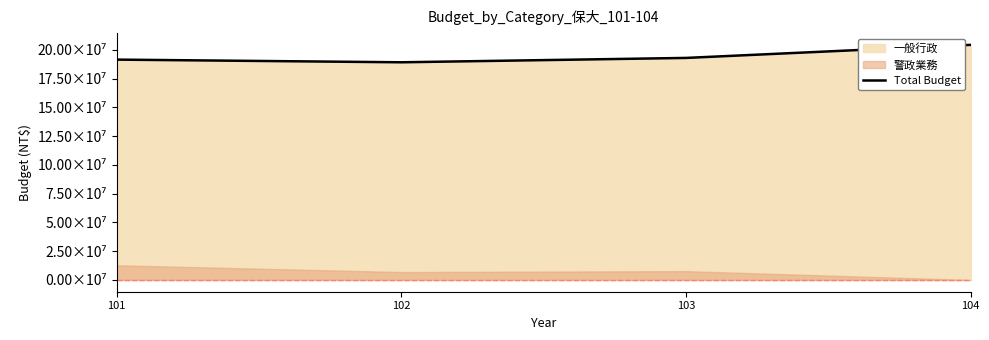

What is the smallest value displayed?

189258000